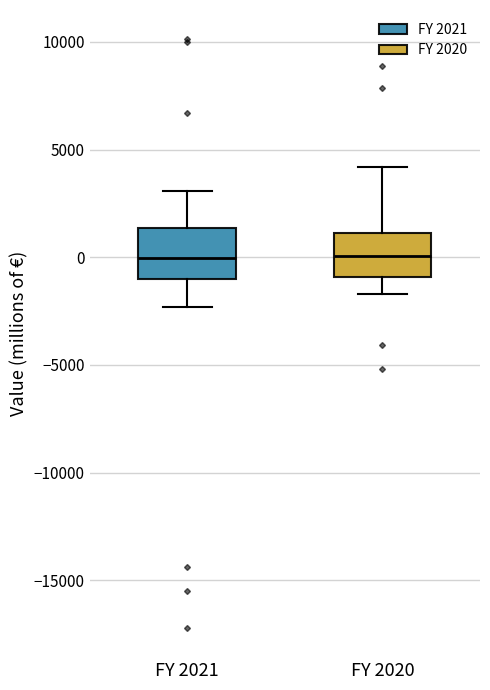

Reading left to right, read every box against the y-axis: the position of its median line, the range the box covers, and the ends of its whiskers. The values are not printed on the chart, so give them approximately, as read against the axis.

FY 2021: median 0, box -1000 to 1500, whiskers -2500 to 3000
FY 2020: median 0, box -1000 to 1000, whiskers -1500 to 4000